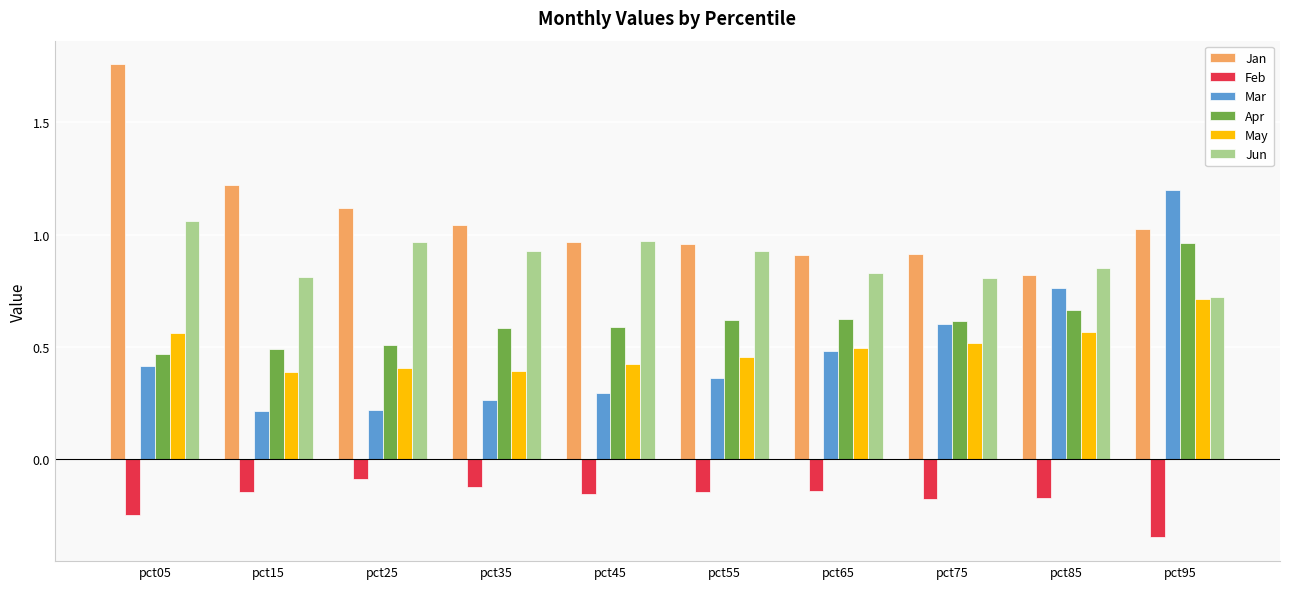

How many May values are between 0 and 1?

10